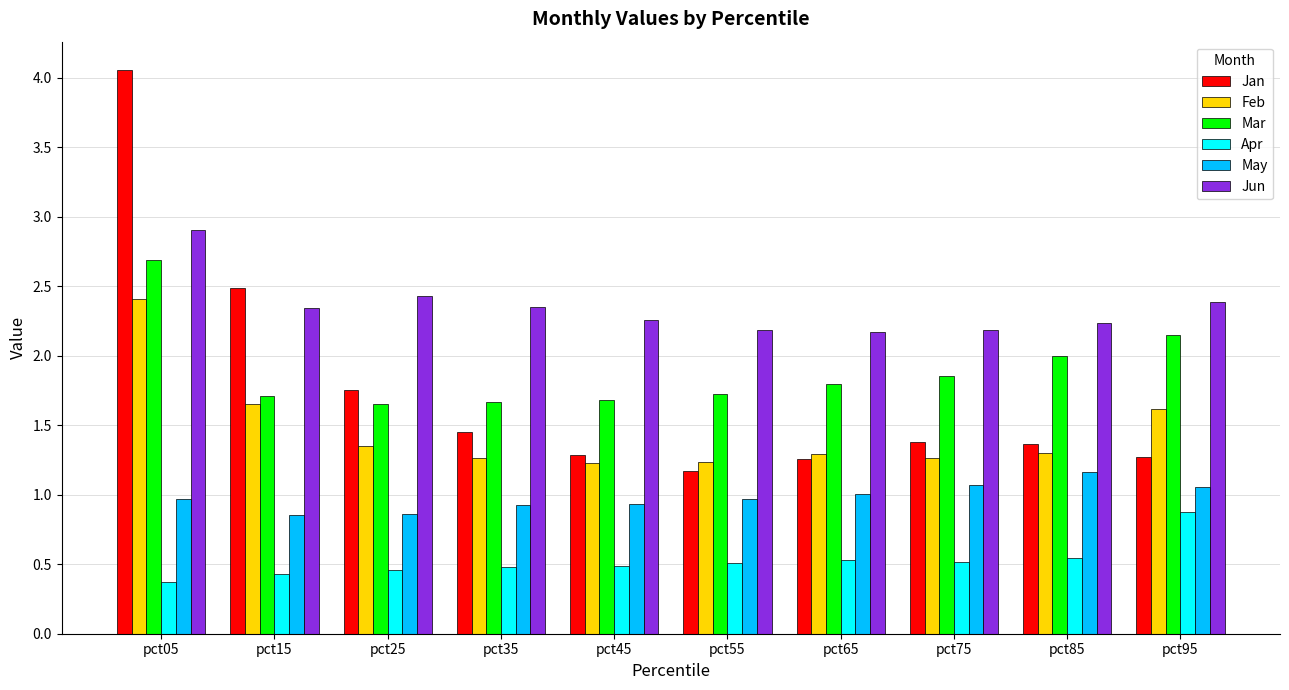

How many bars are there in total?

60